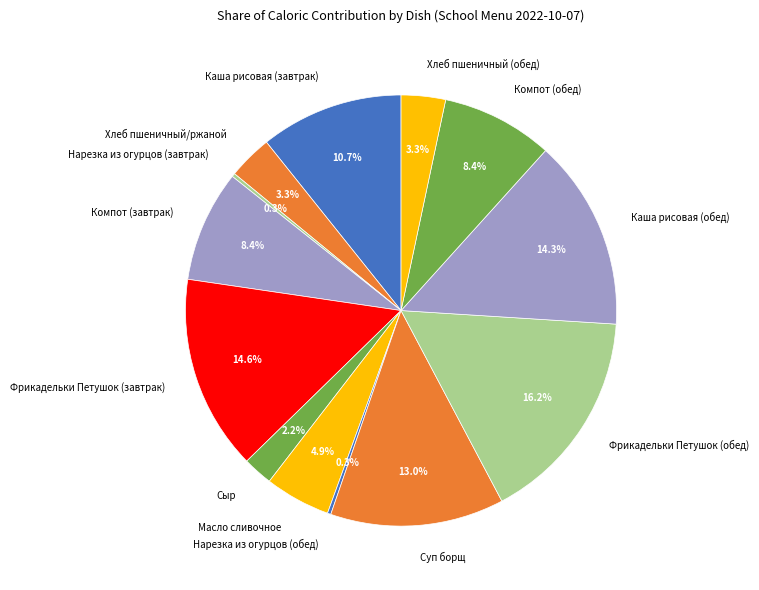

Do Хлеб пшеничный/ржаной and Суп борщ together represent more than half of the pie?

No